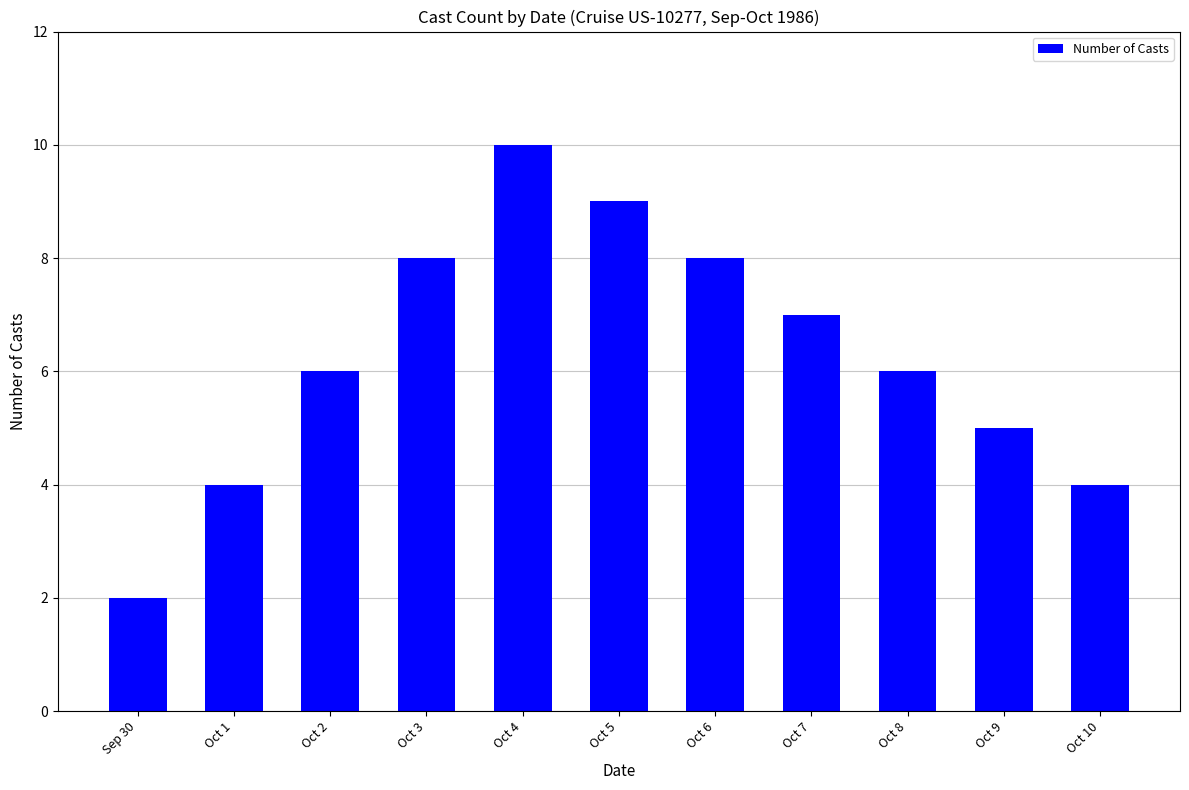

What value does the data have at Oct 6?

8